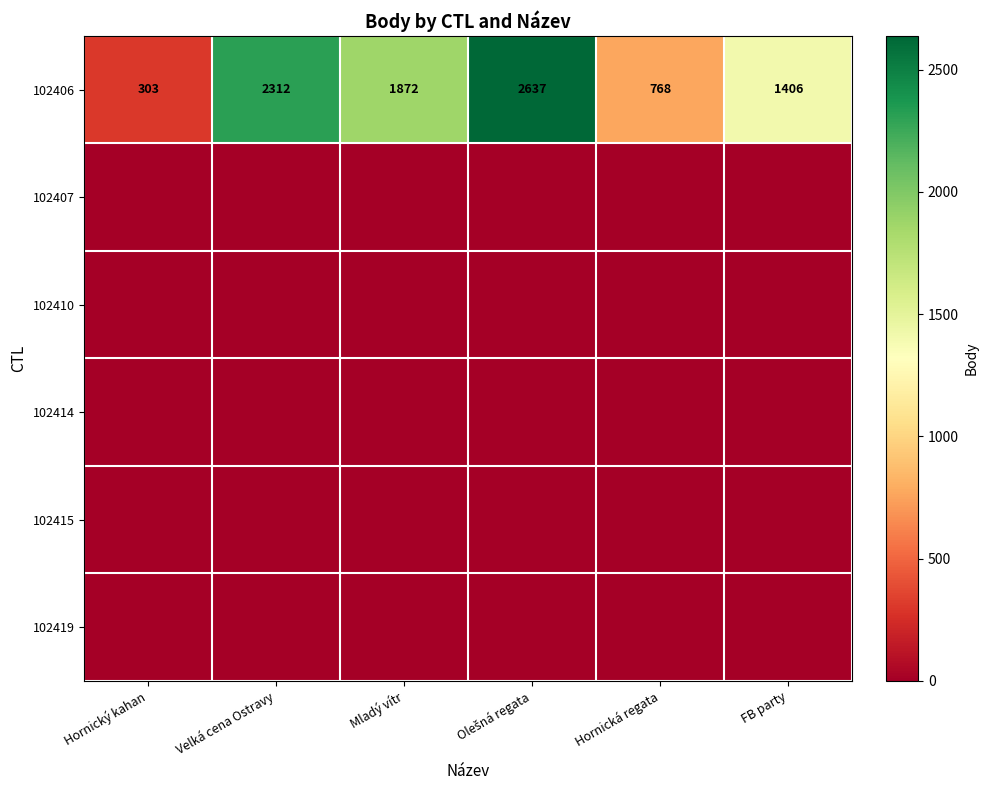

The value of 102406 at Mladý vítr is 778. True or false?

False